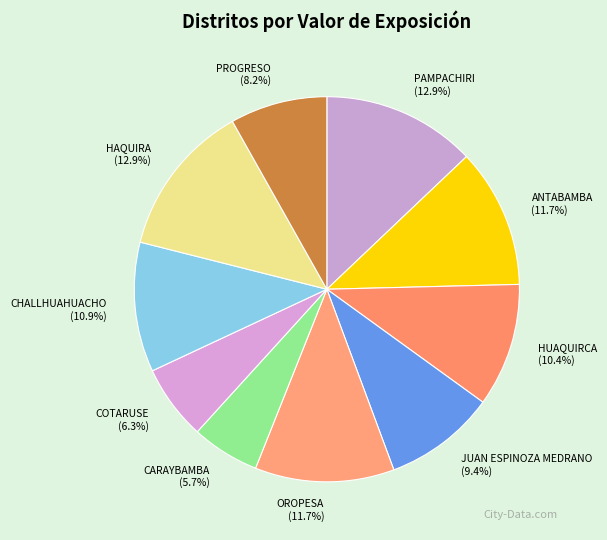

How many segments does this pie chart have?

10